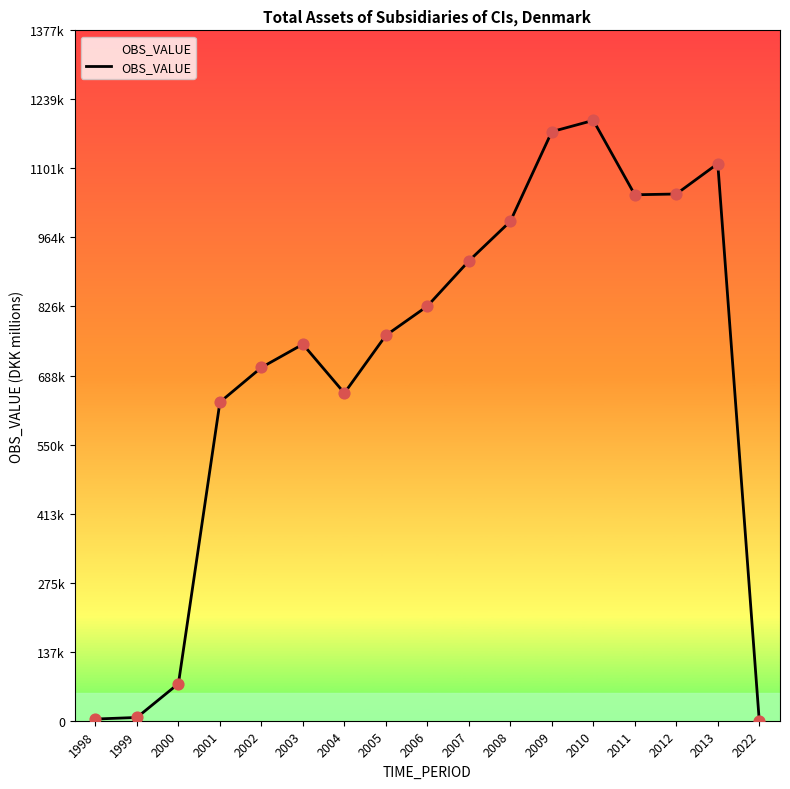

What is the change in value from 2010 to 2012?

-146855